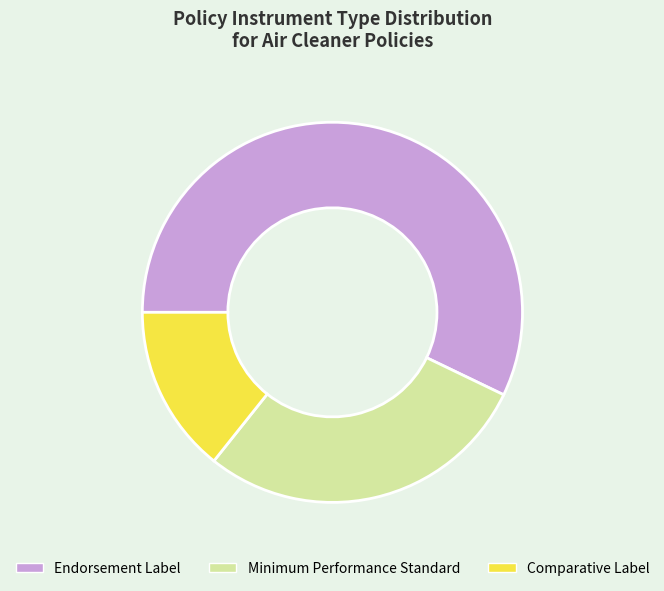

What is the ratio of the value at Endorsement Label to the value at Minimum Performance Standard?

2.0